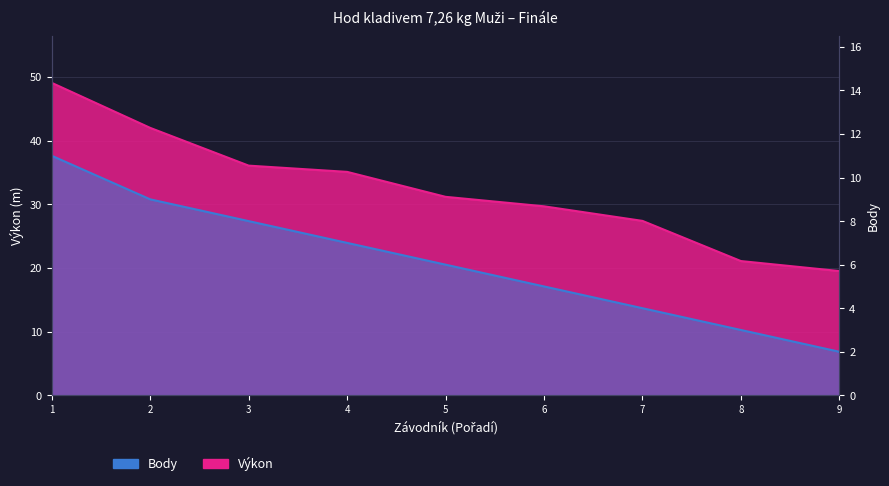

What is the average value of the Body series?

6.1